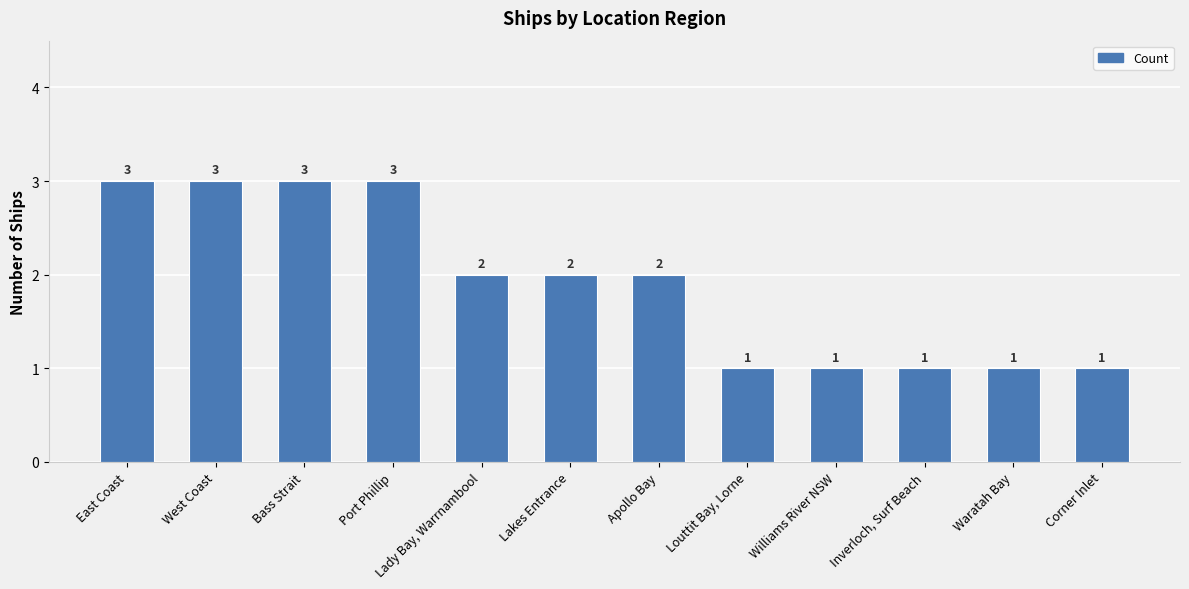

What is the change in value from Lady Bay, Warrnambool to Williams River NSW?

-1